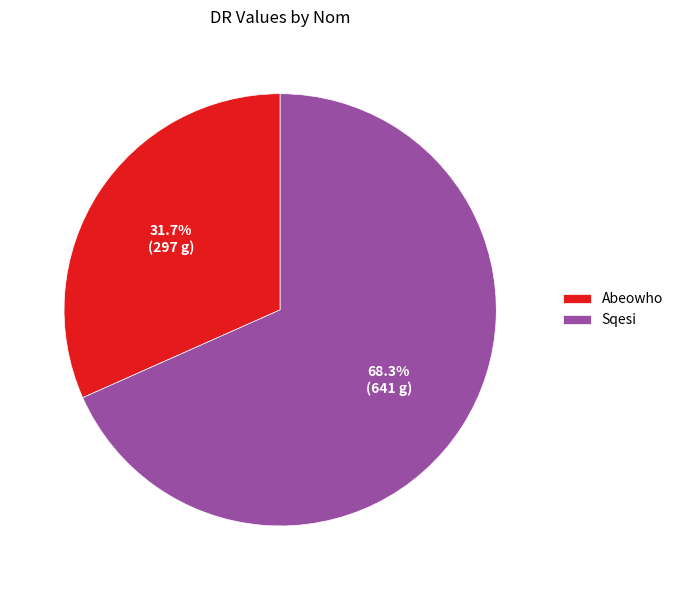

Rank the categories by value from lowest to highest.

Abeowho, Sqesi